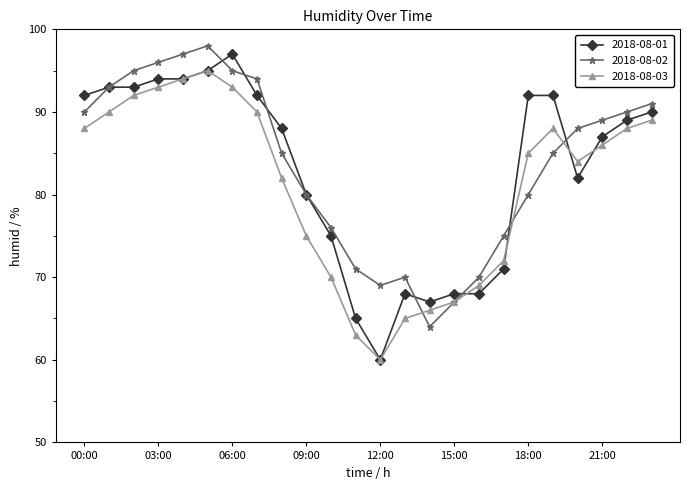

How many lines are shown in the chart?

3